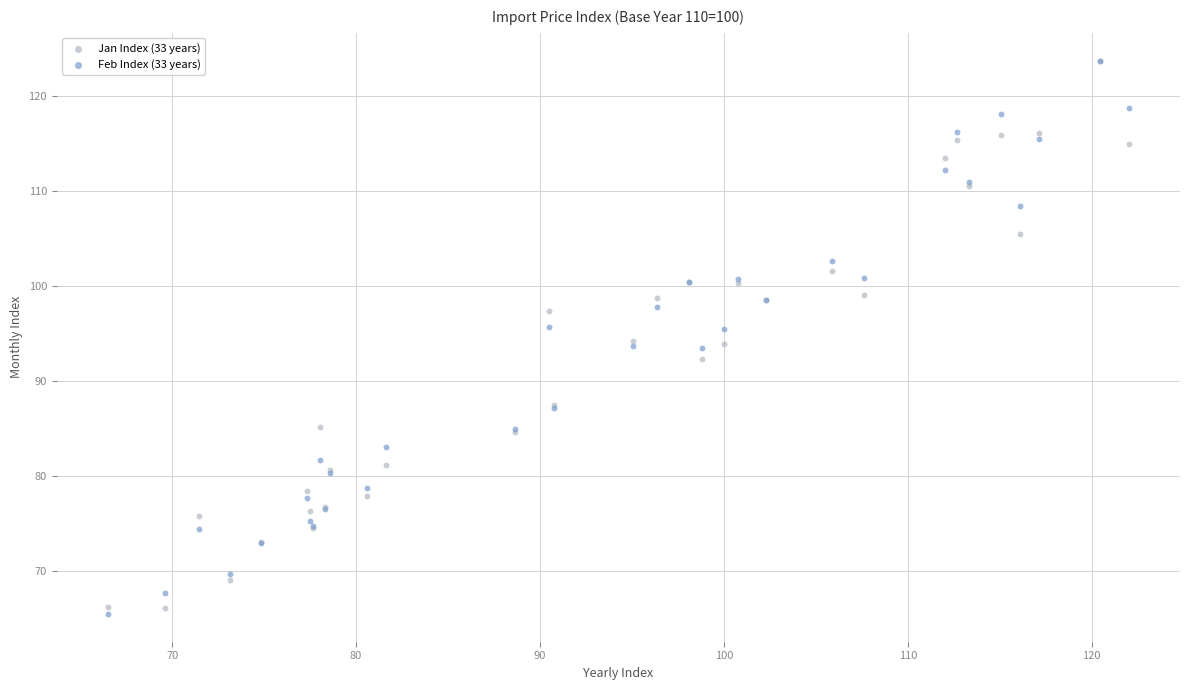

What are all the series names shown in the legend?

Jan Index (33 years), Feb Index (33 years)